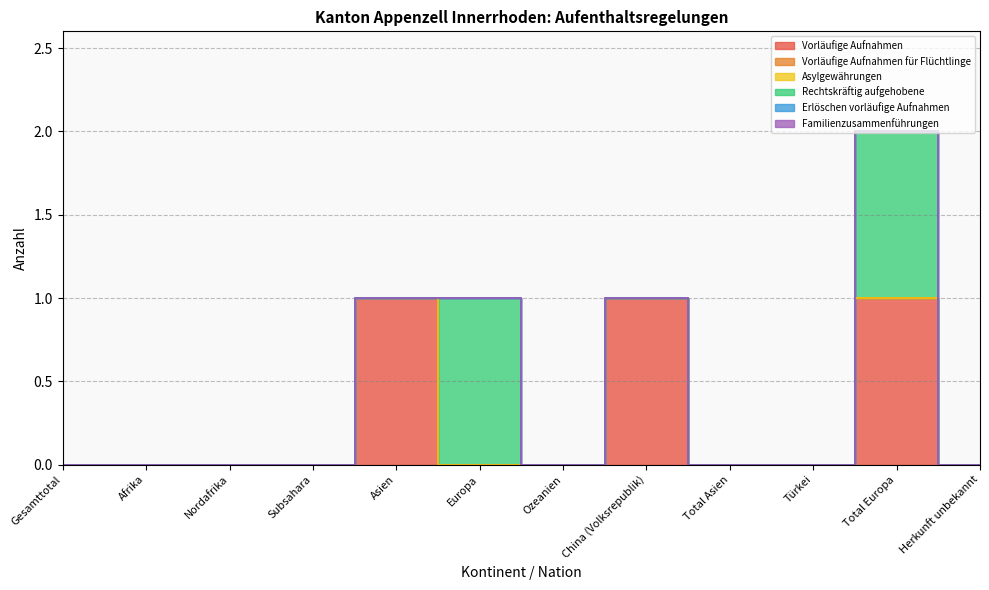

The value of Vorläufige Aufnahmen für Flüchtlinge at Europa is 0. True or false?

True